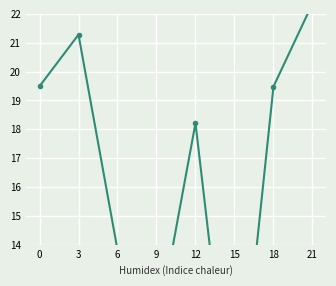

How many lines are shown in the chart?

1